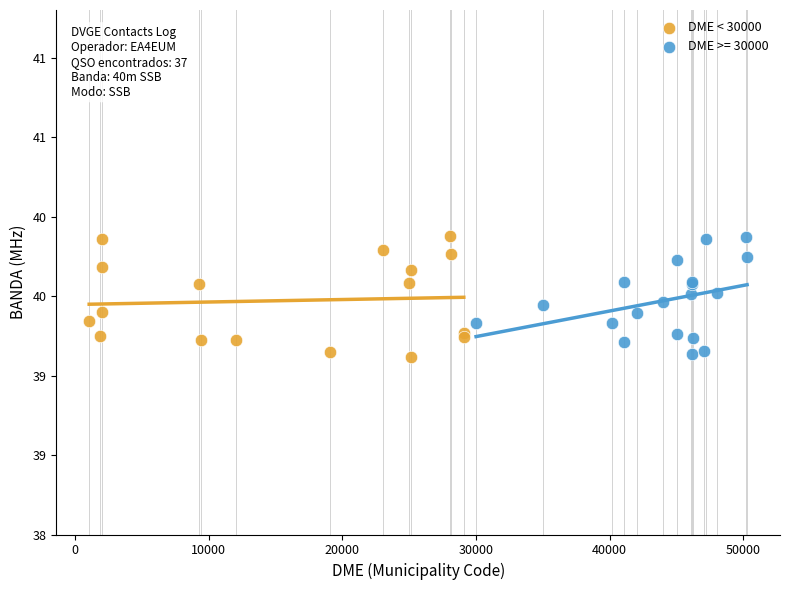

What are all the series names shown in the legend?

DME < 30000, DME >= 30000